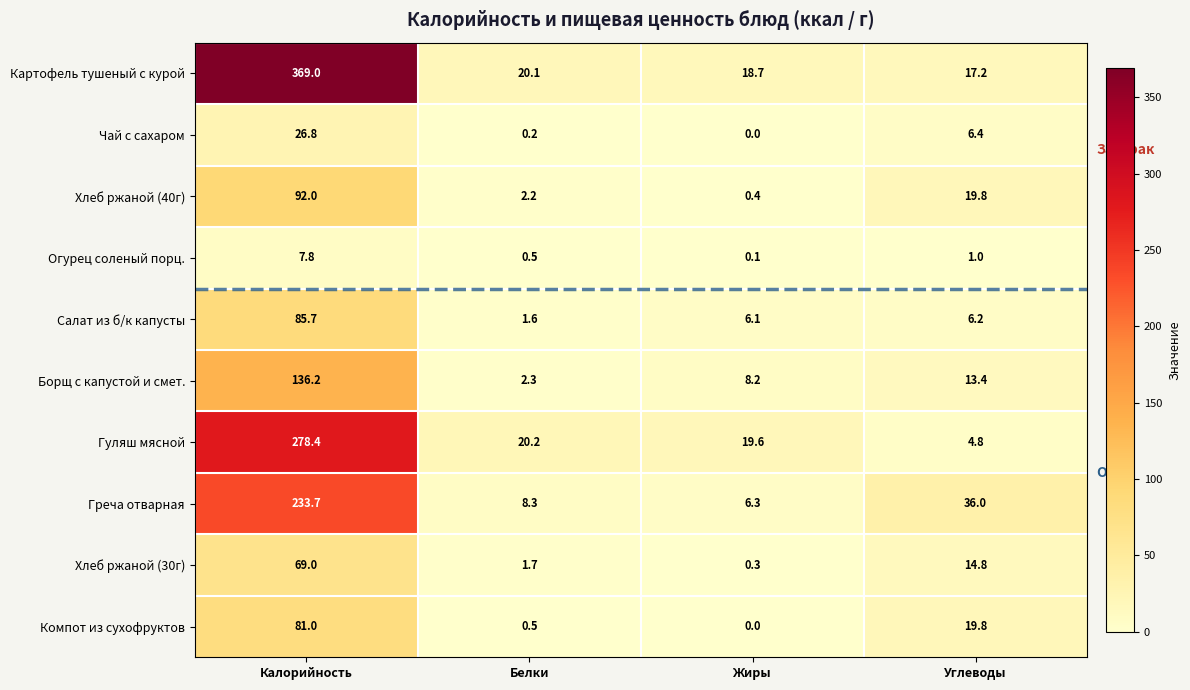

The Огурец соленый порц. series shows 1.0 at Углеводы. True or false?

True